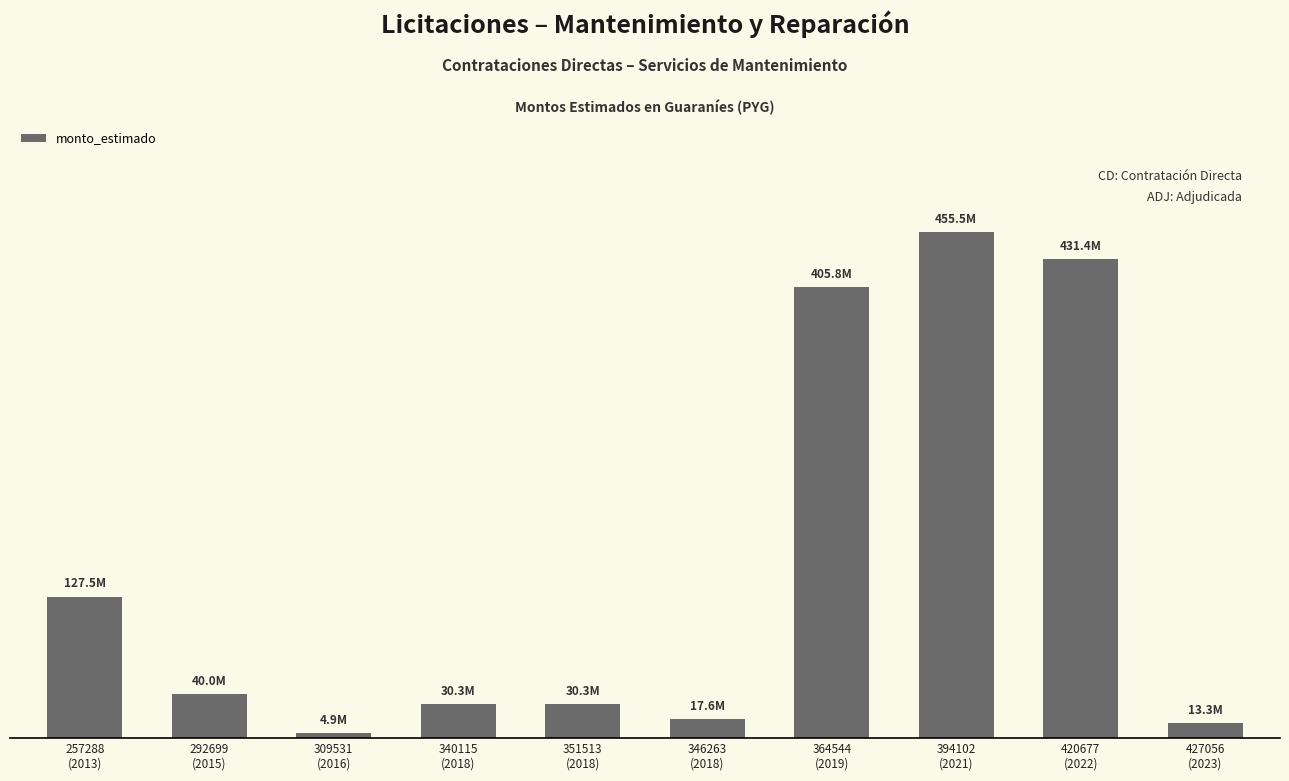

What is the label of the 9th bar from the left?

420677
(2022)